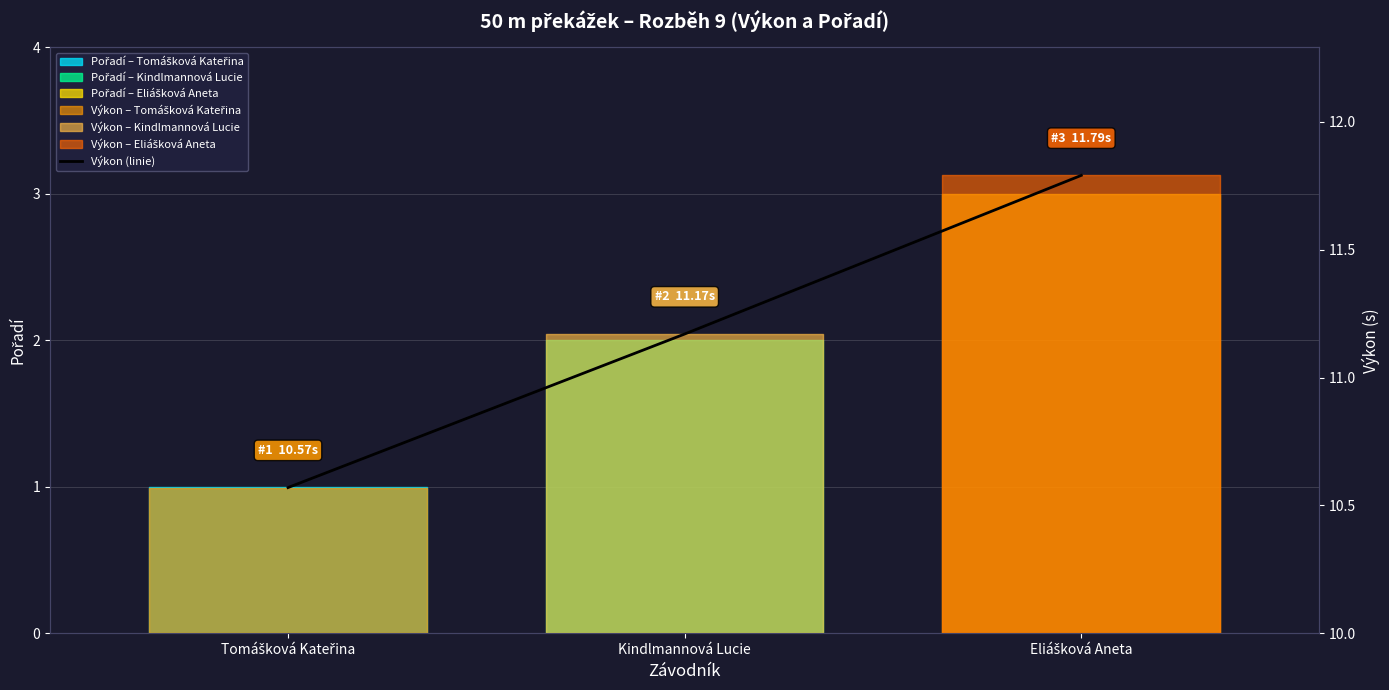

Reading left to right, what are all the values shown in this chart?

10.6	11.2	11.8